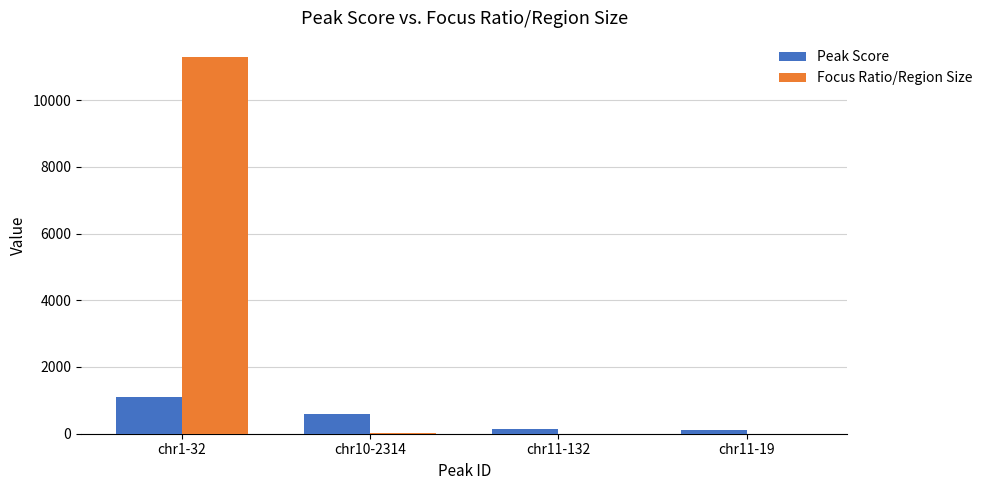

What is the sum of all Focus Ratio/Region Size values?

11319.3